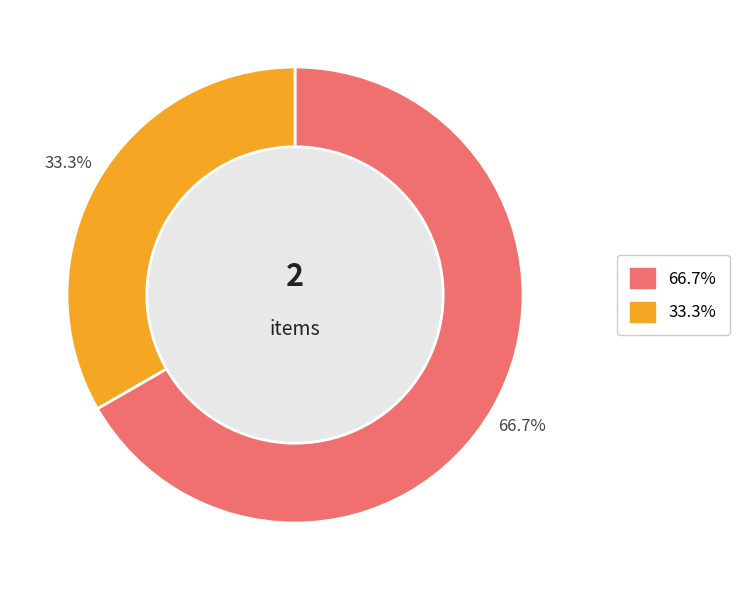

How many slices are in this pie chart?

2